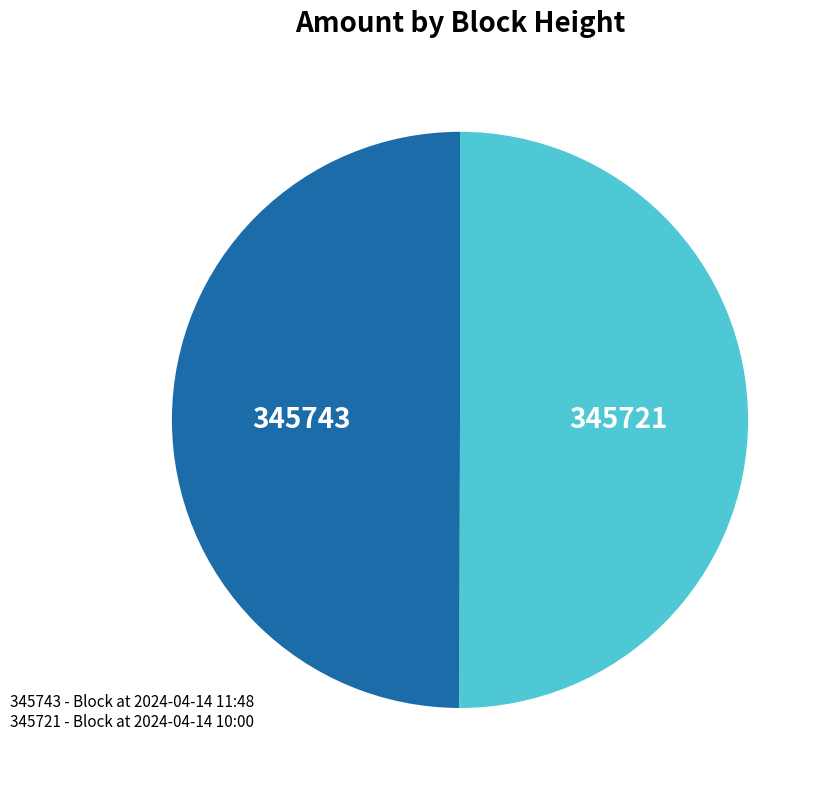

What is the ratio of the value at 345743 to the value at 345721?

1.0